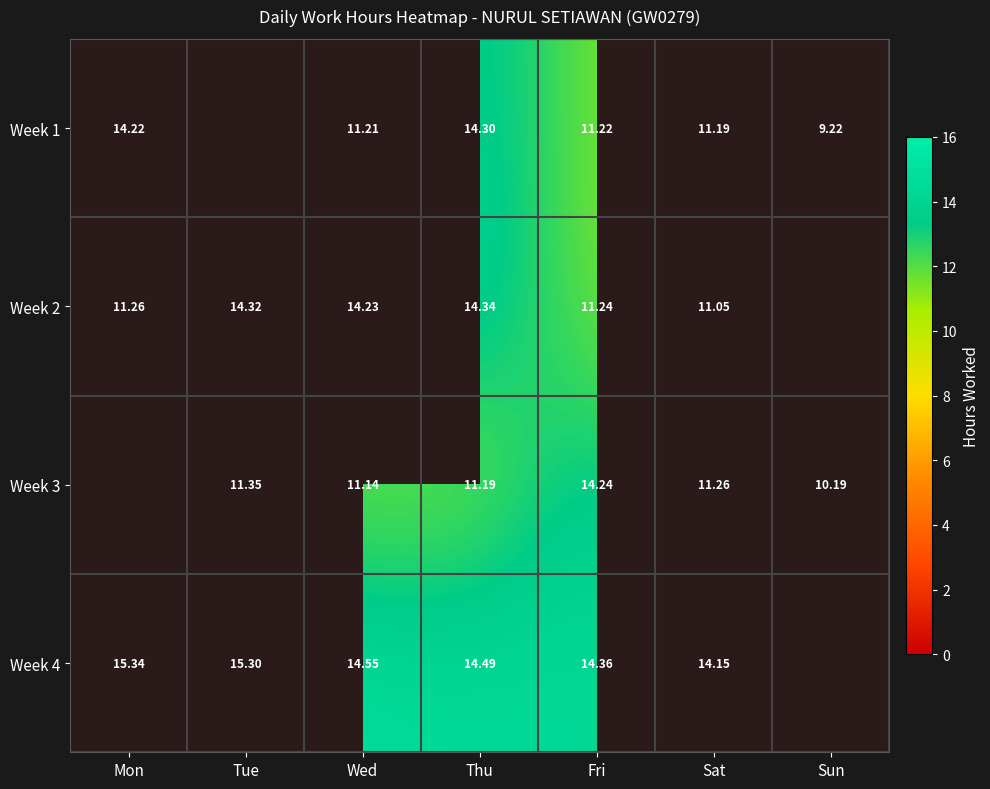

What is the total value across all series at Wed?

51.1